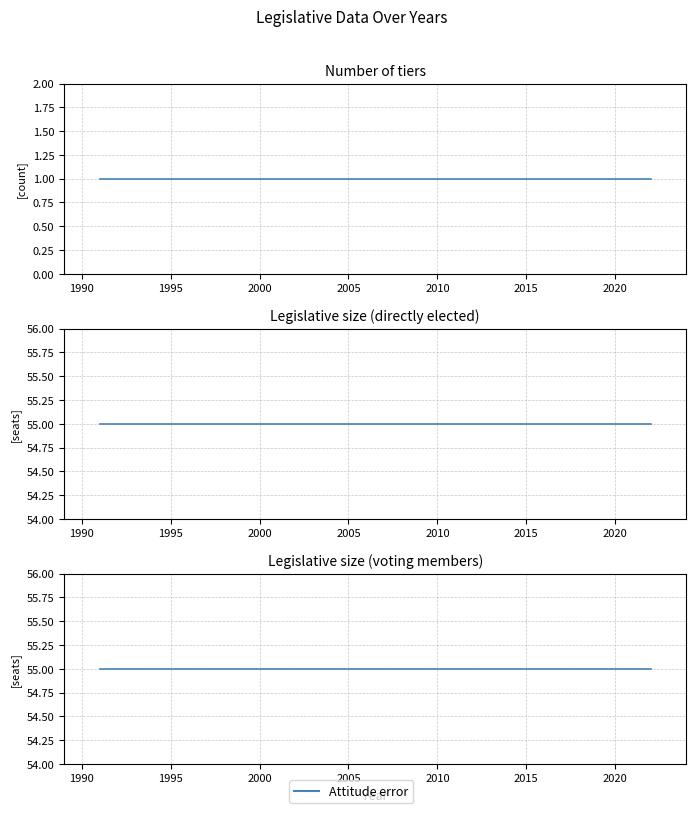

The Number of tiers series shows 1 at 2015. True or false?

True